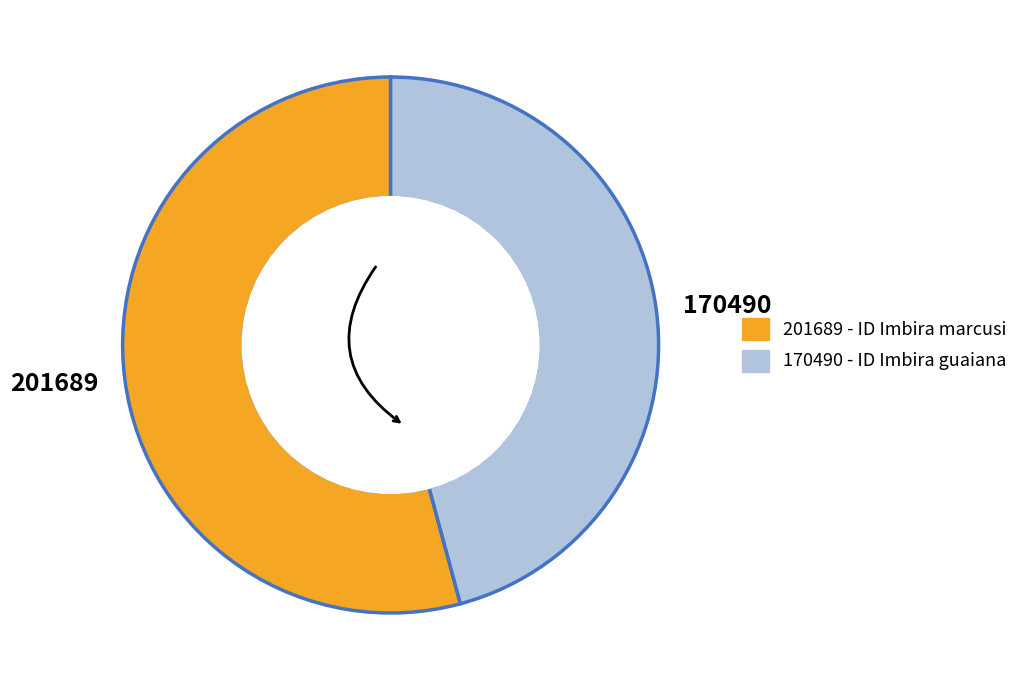

Does 170490 represent more than half of the total?

No